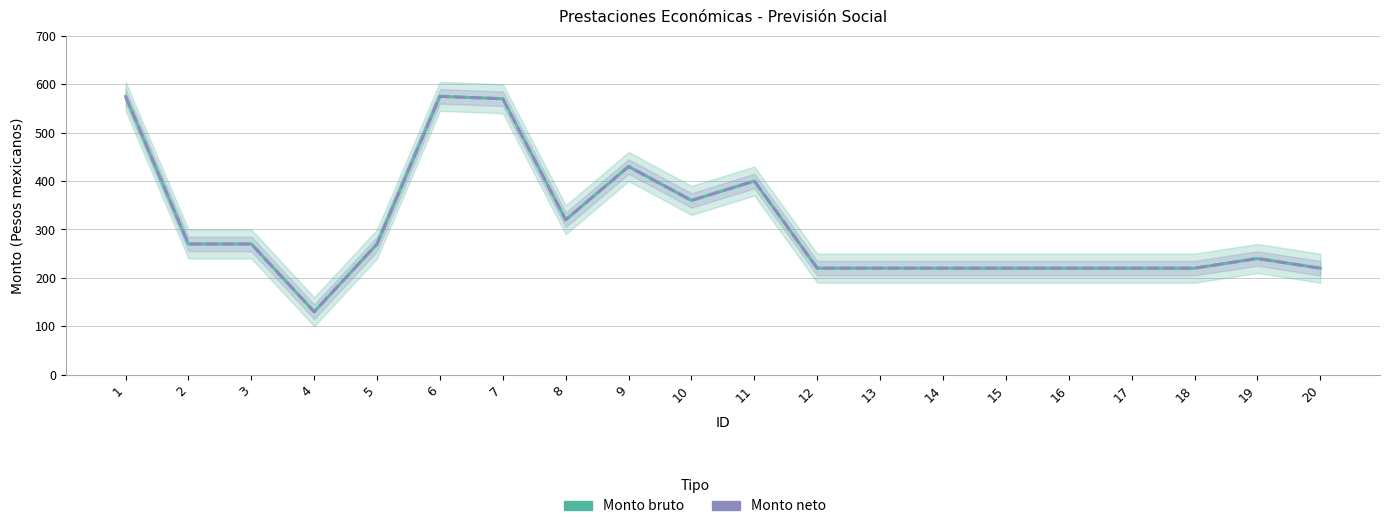

What are all the series names shown in the legend?

Monto bruto, Monto neto